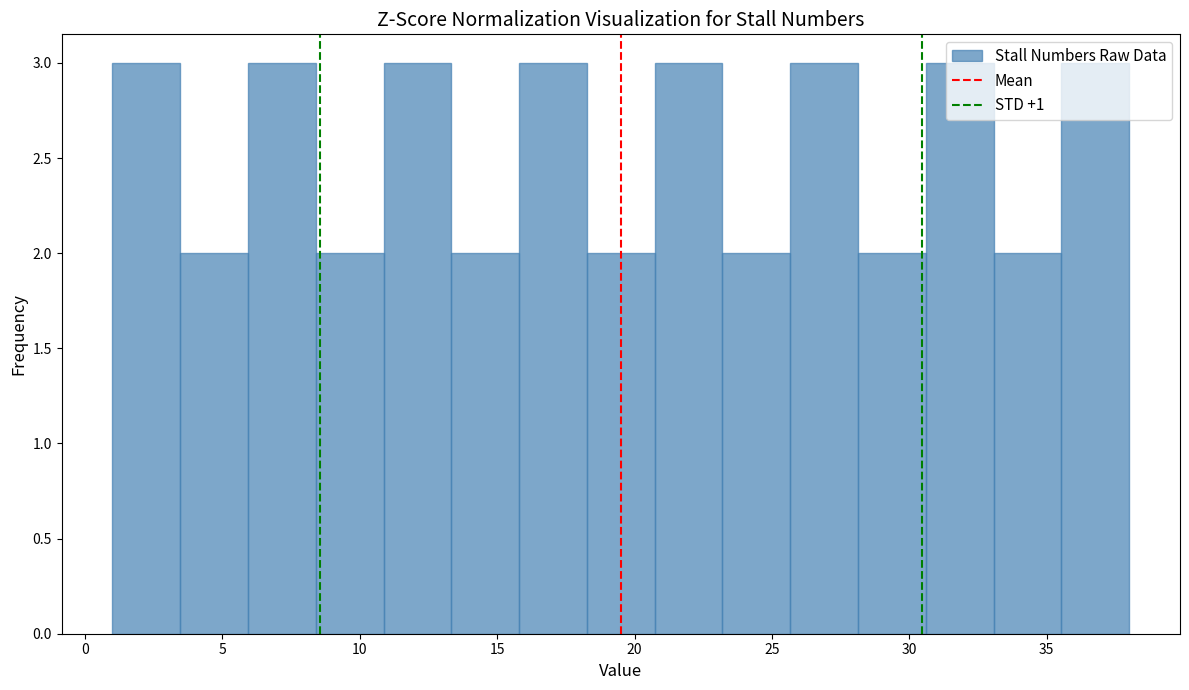

What is the height of the bar covering 13.5 to 16.0 on the x-axis? Neither the bar edges nor the heights are printed on the chart, so give them approximately, as read against the axes.

2